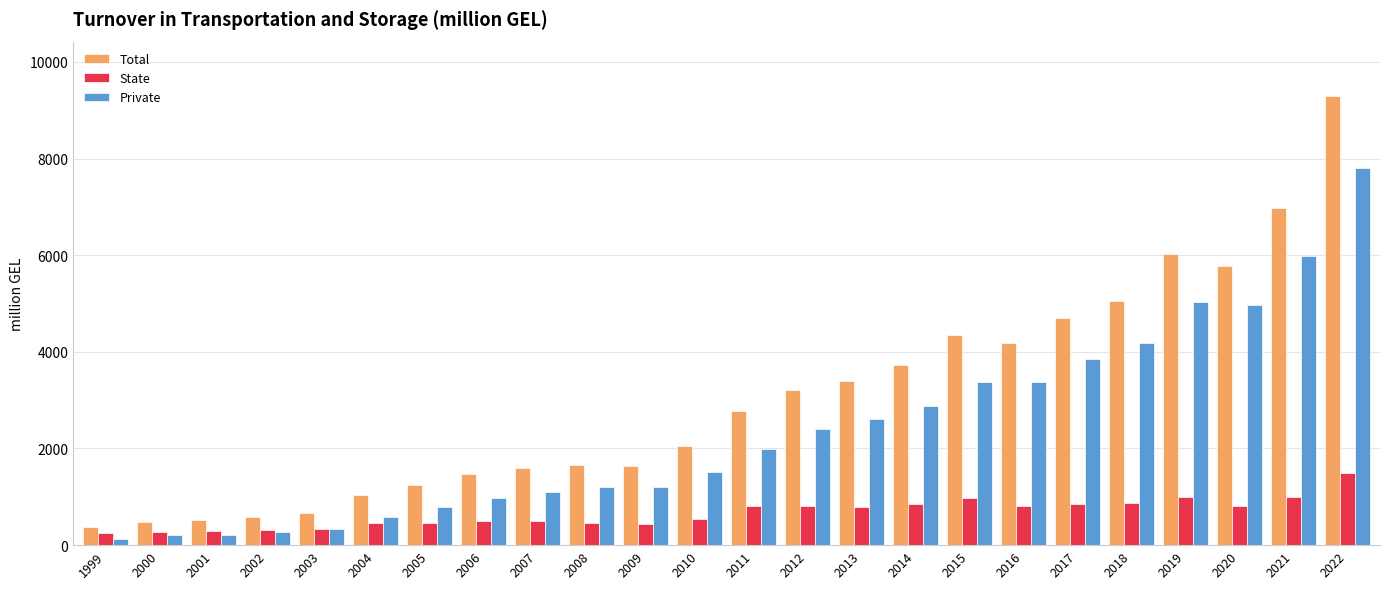

What is the lowest value of the Total series?

380.9